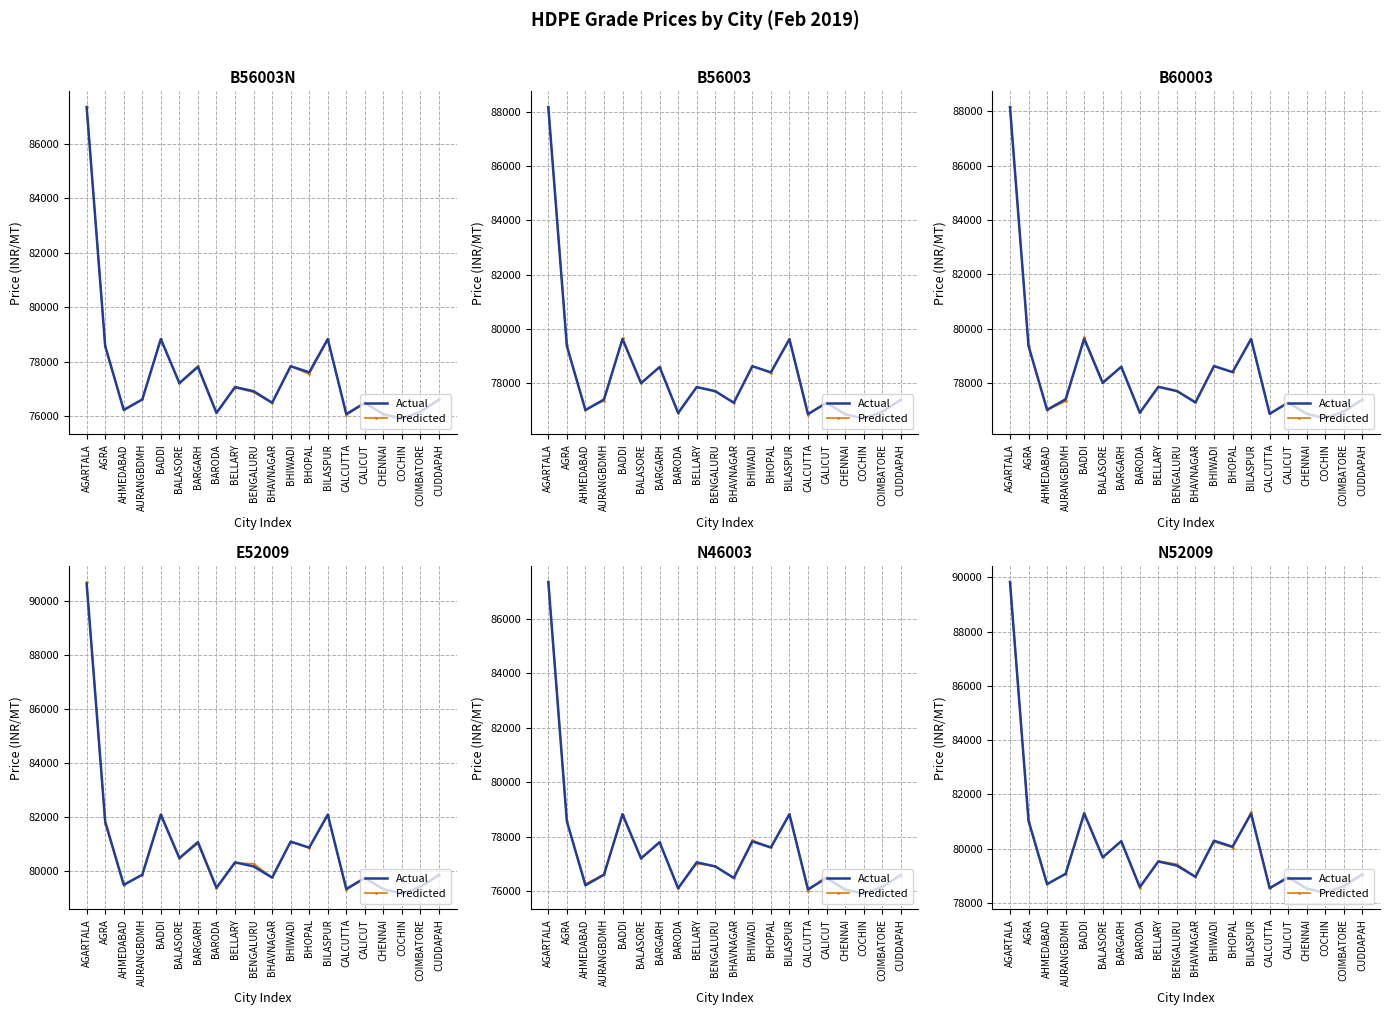

At how many categories does at least one series exceed 87540?

1